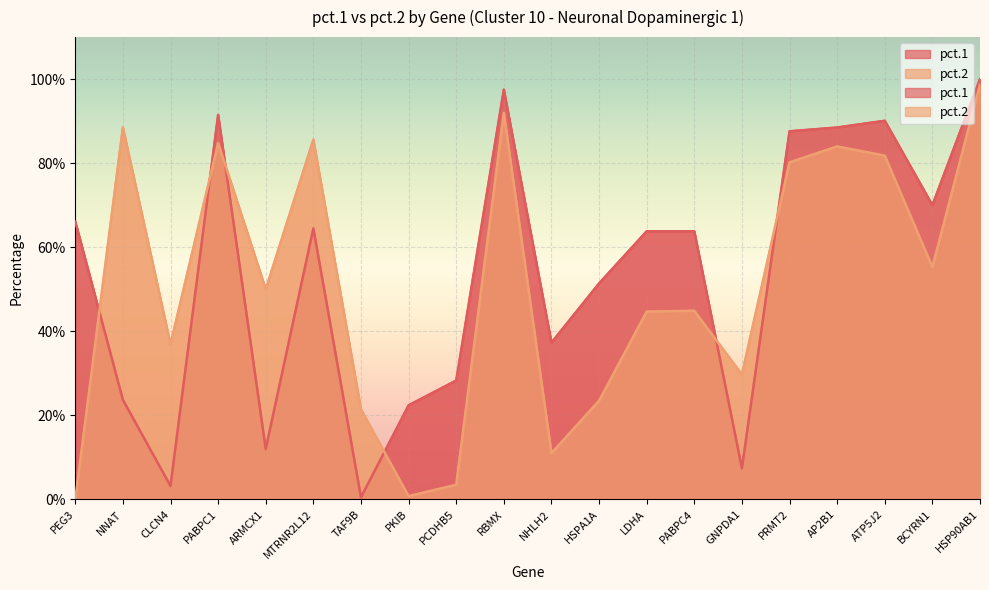

What is the spread (max minus min) of values at LDHA?

0.2